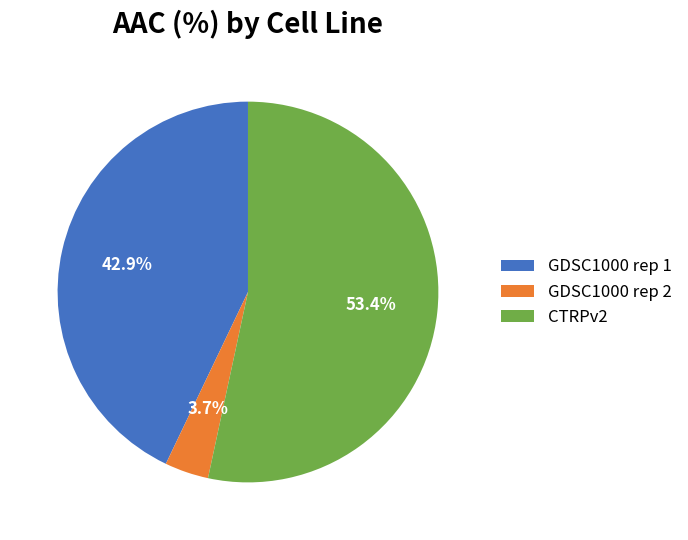

Approximately how many times larger is the value at GDSC1000 rep 2 compared to GDSC1000 rep 1?

0.1